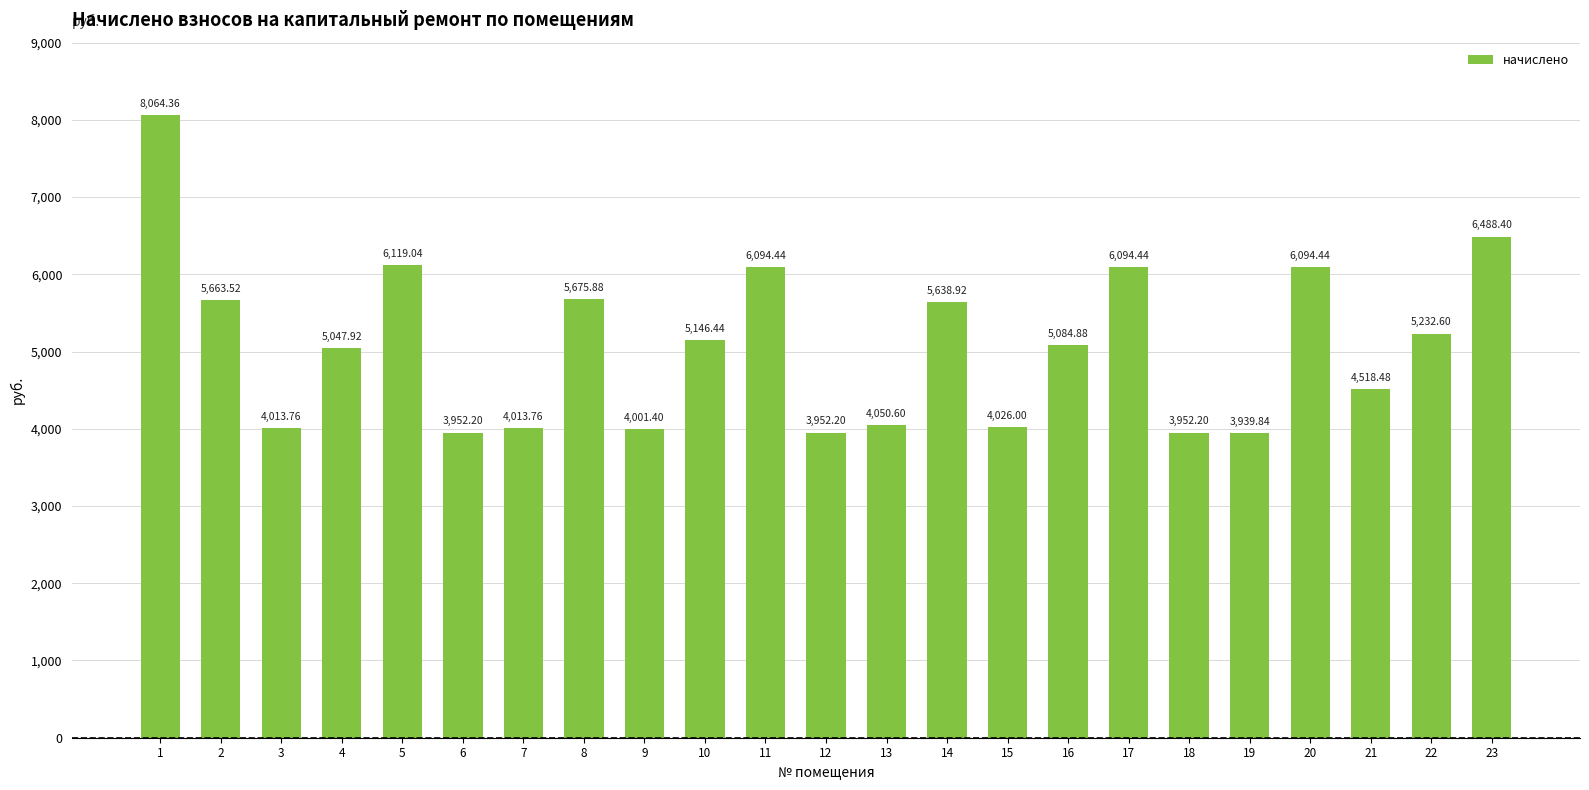

Approximately how many times larger is the value at 15 compared to 6?

1.0